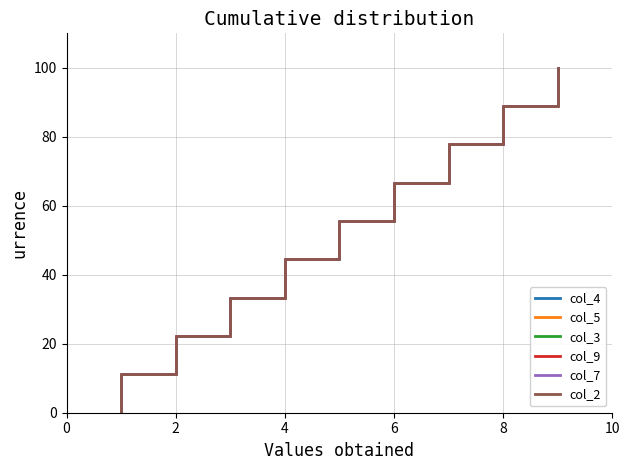

True or false: col_4 and col_5 cross at least once.

False